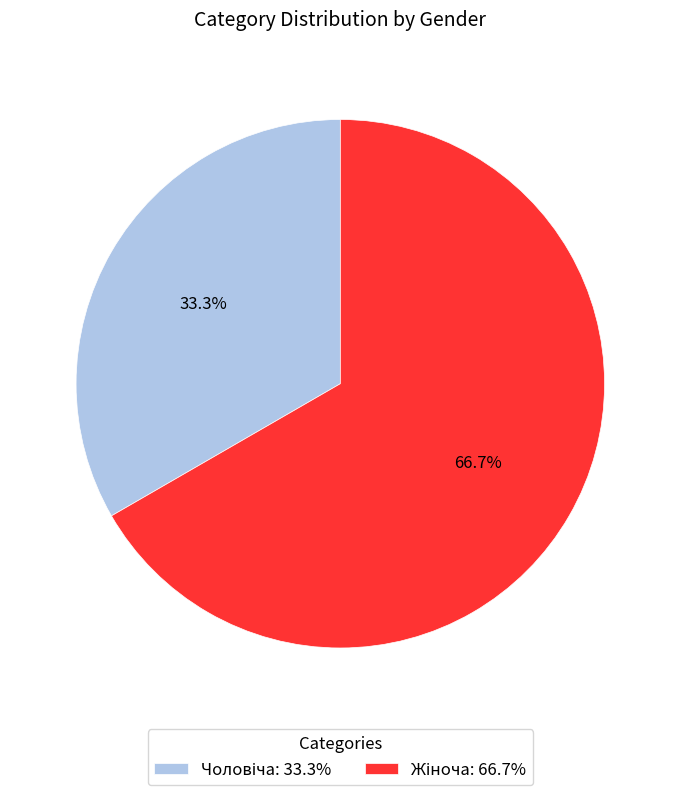

Is there any slice that represents more than half of the pie?

Yes